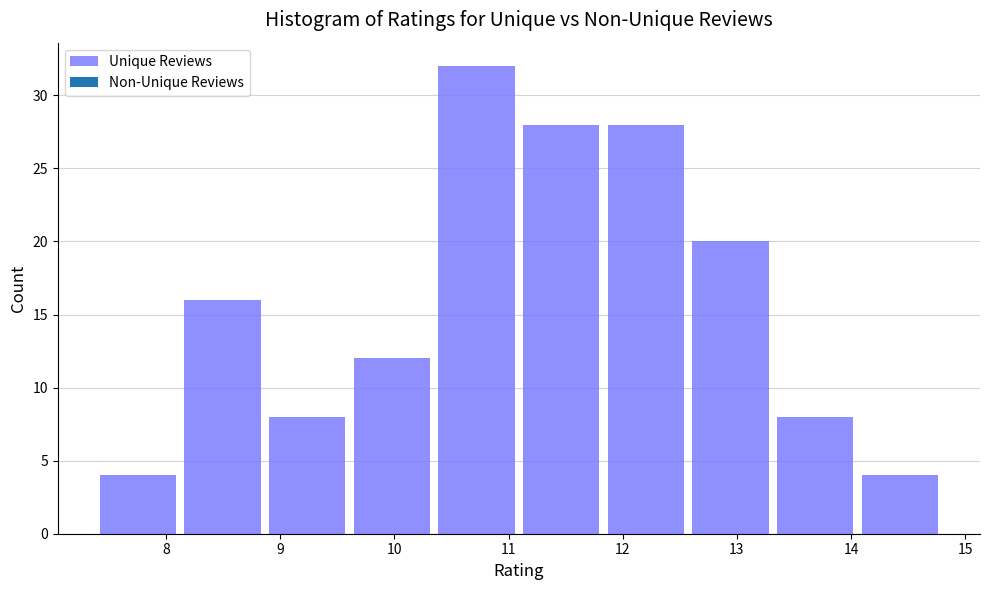

Over which range of the x-axis is the bar tallest?

10.3 to 11.1